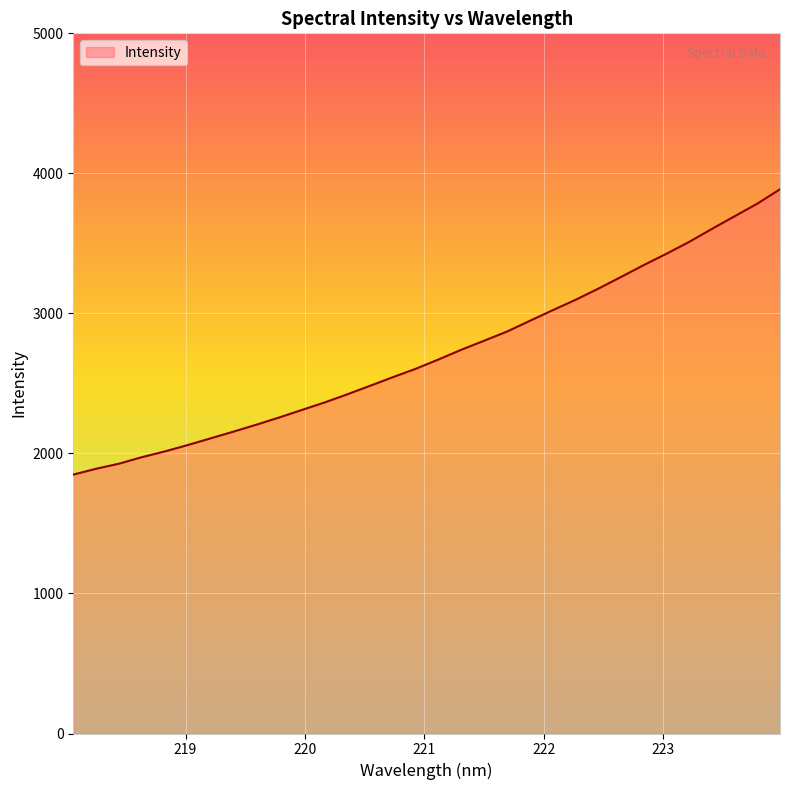

What is the greatest value displayed?

3886.6